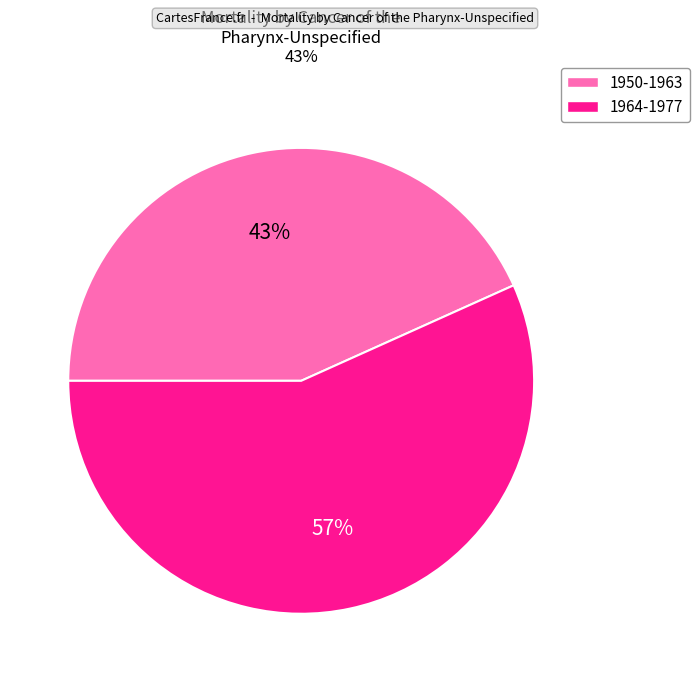

To the nearest percent, what is the average slice percentage?

50%